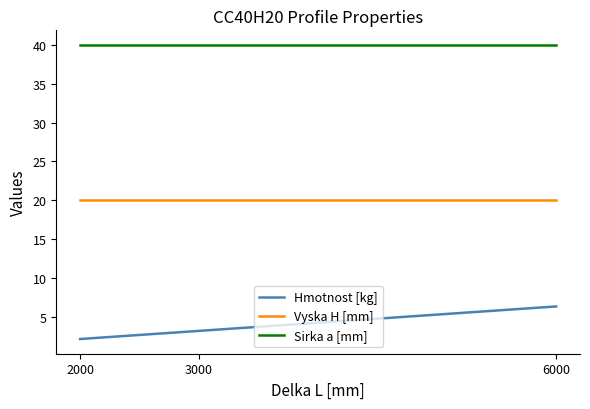

Which series has the largest total across all categories?

Sirka a [mm]